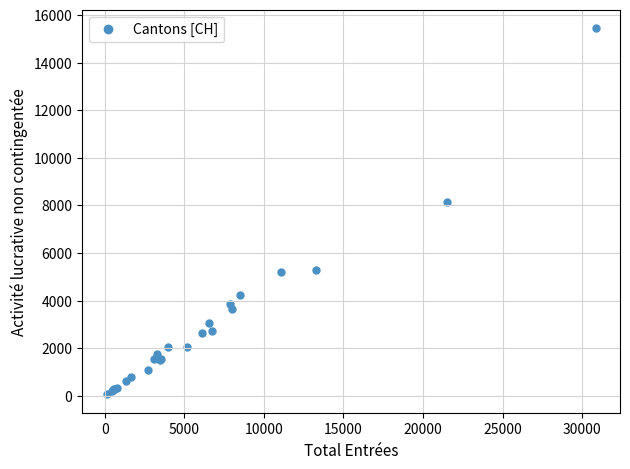

What Y value in the scatter plot is closest to 7757?

8126